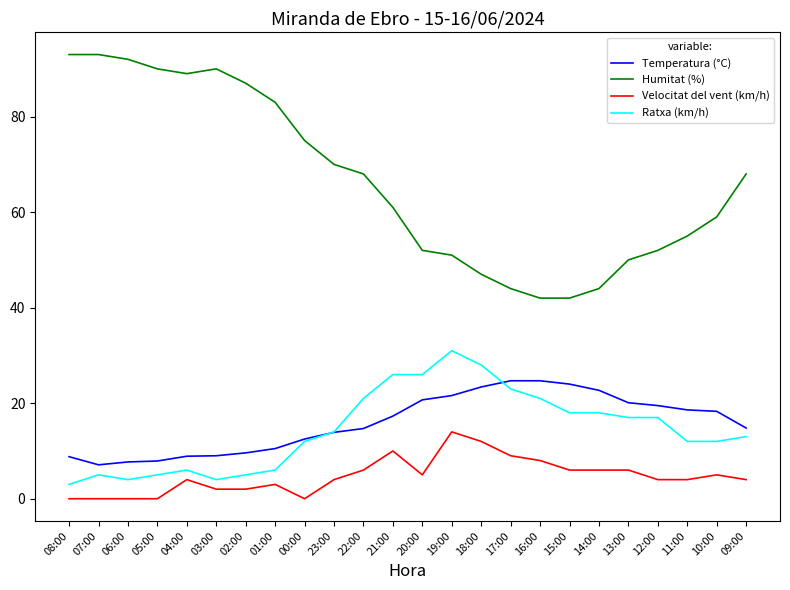

At 09:00, list the series in order from largest to smallest.

Humitat (%), Temperatura (°C), Ratxa (km/h), Velocitat del vent (km/h)